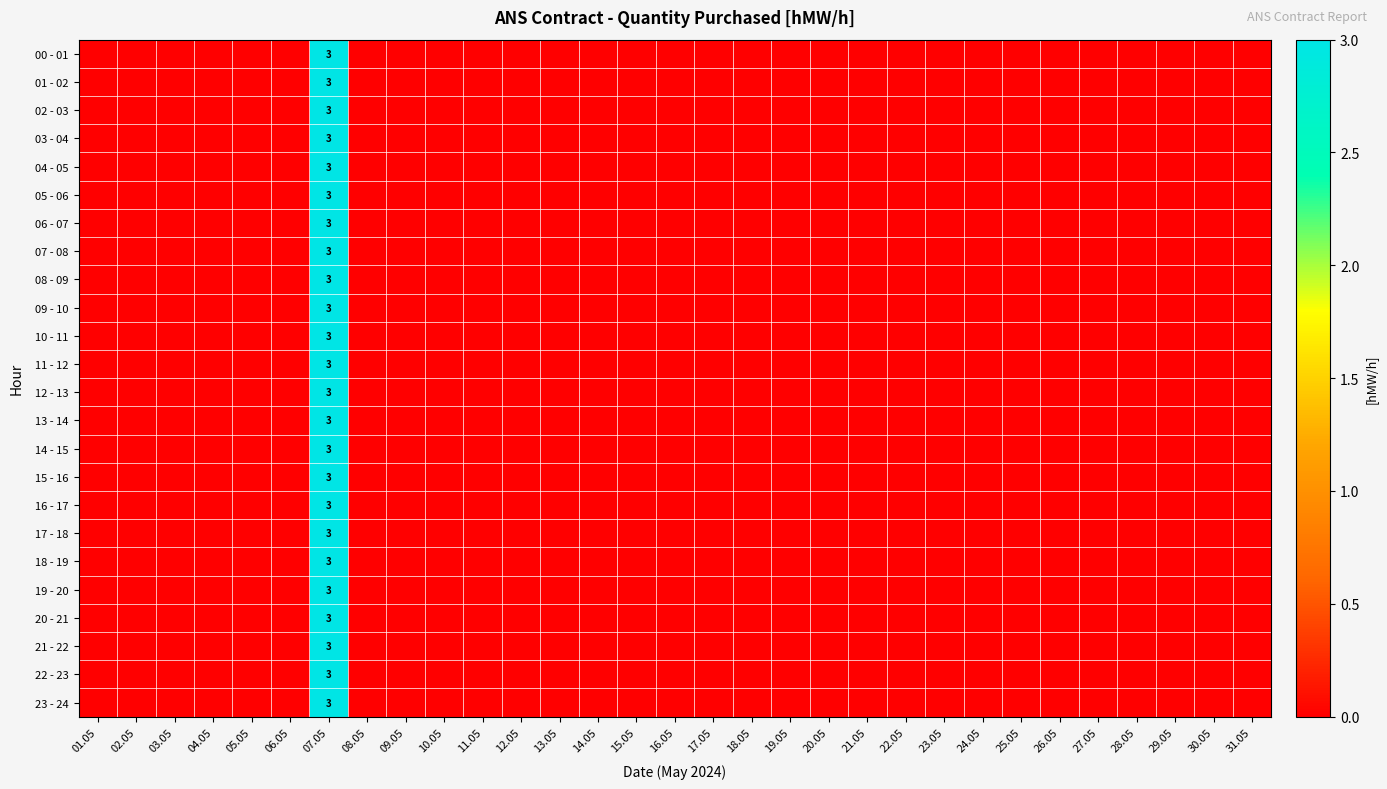

What is the sum of all 06 - 07 values?

3